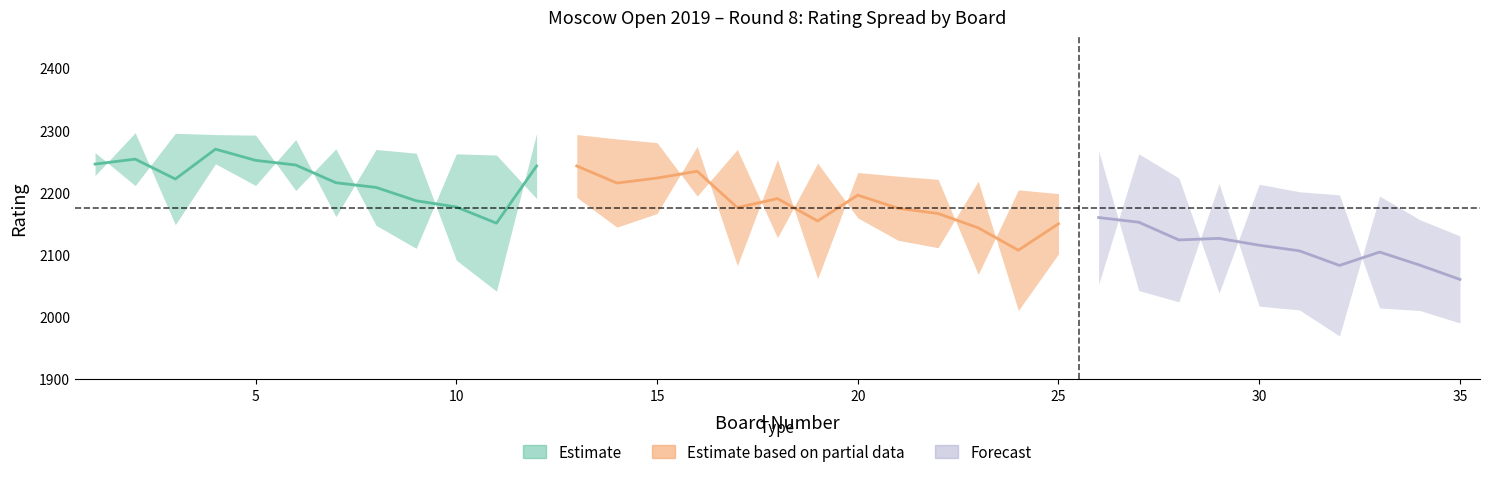

True or false: white_pts has a value of 9.8 at 8.

False